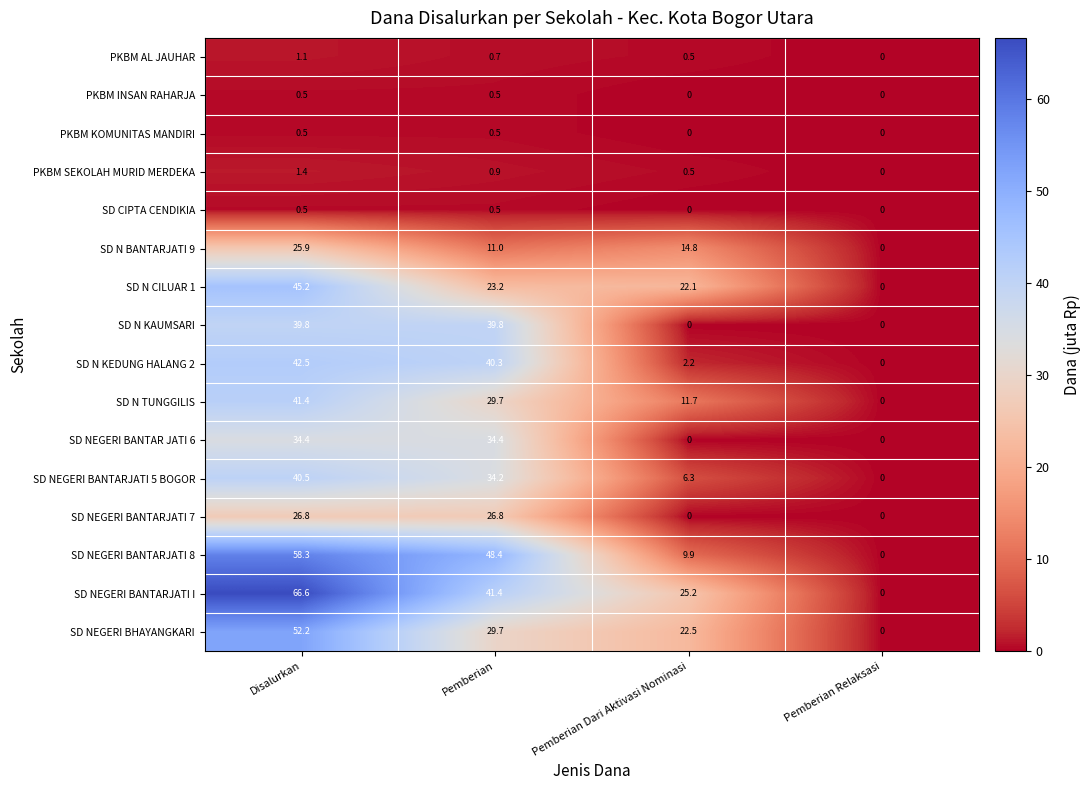

List the labels in order of SD N TUNGGILIS value, smallest first.

Pemberian Relaksasi, Pemberian Dari Aktivasi Nominasi, Pemberian, Disalurkan